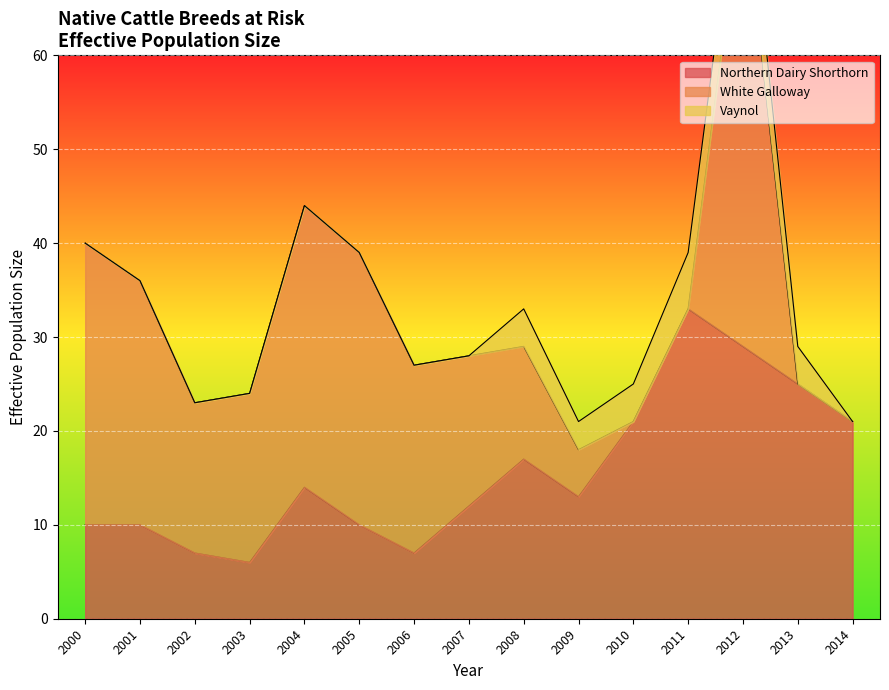

What is the approximate value of Northern Dairy Shorthorn at 2004, to the nearest 5?

15